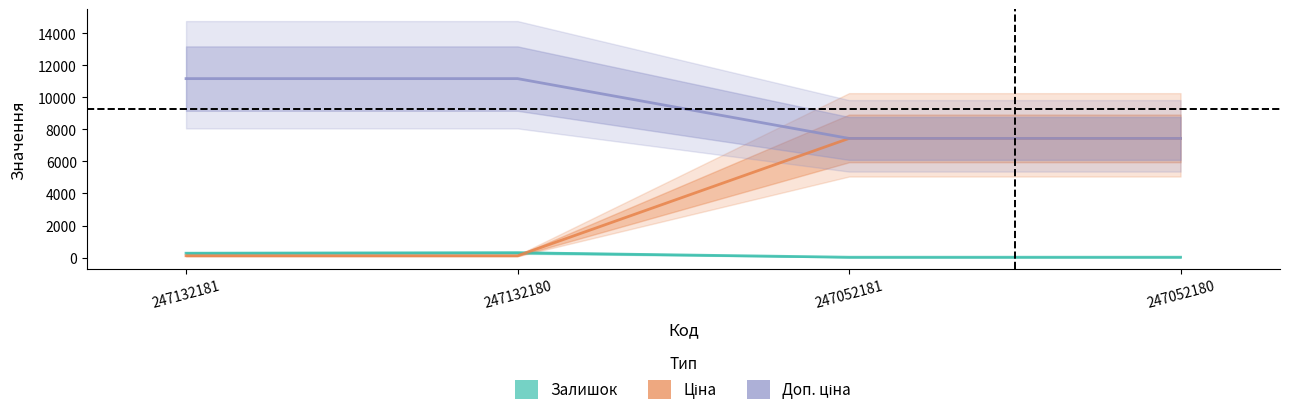

Reading left to right, what are all the values shown in this chart?

Залишок: 247132181=270.0	247132180=300.0	247052181=20.0	247052180=21.0
Ціна: 247132181=111.7	247132180=111.7	247052181=7436.2	247052180=7436.2
Доп. ціна: 247132181=11169.0	247132180=11169.0	247052181=7436.2	247052180=7436.2